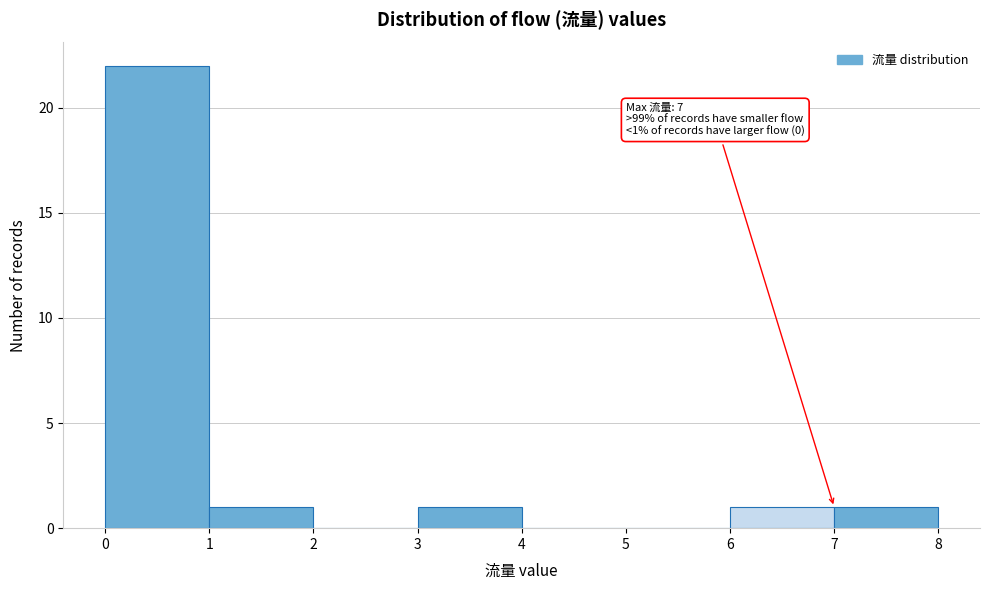

Which range on the x-axis has the tallest bar?

0 to 1